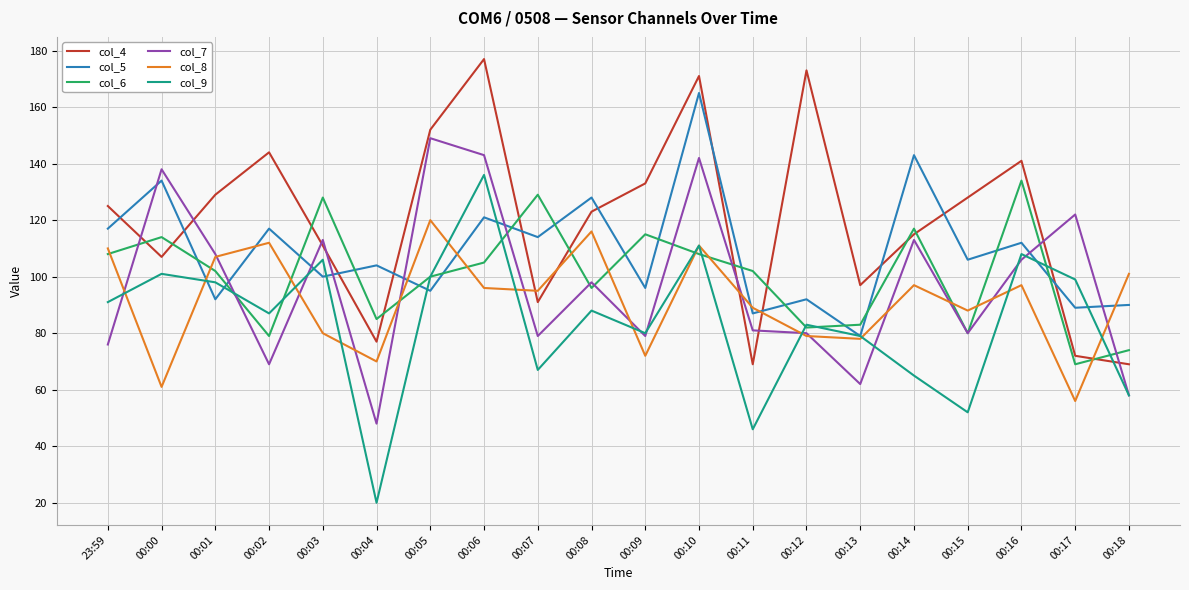

The value of col_5 at 00:06 is 121. True or false?

True